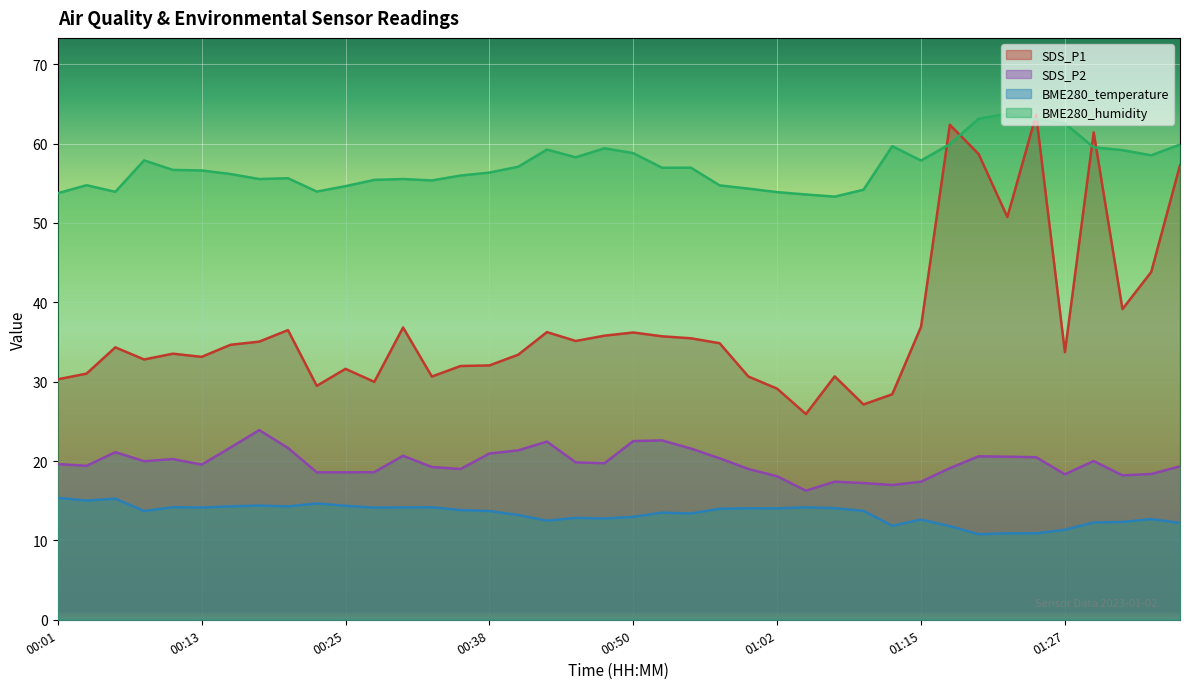

True or false: BME280_humidity and SDS_P1 intersect in this chart.

True